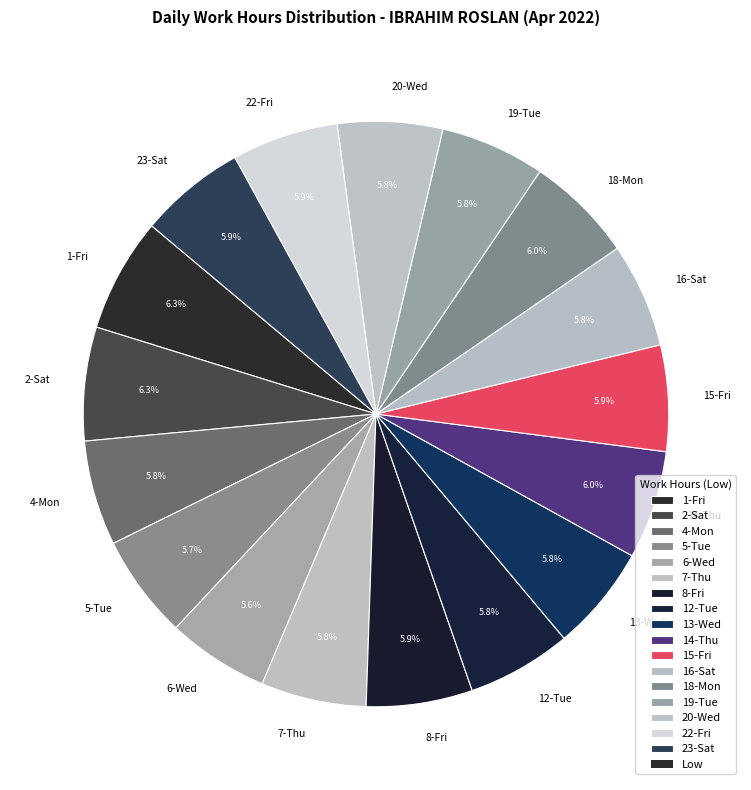

Count the number of slices in the pie.

17